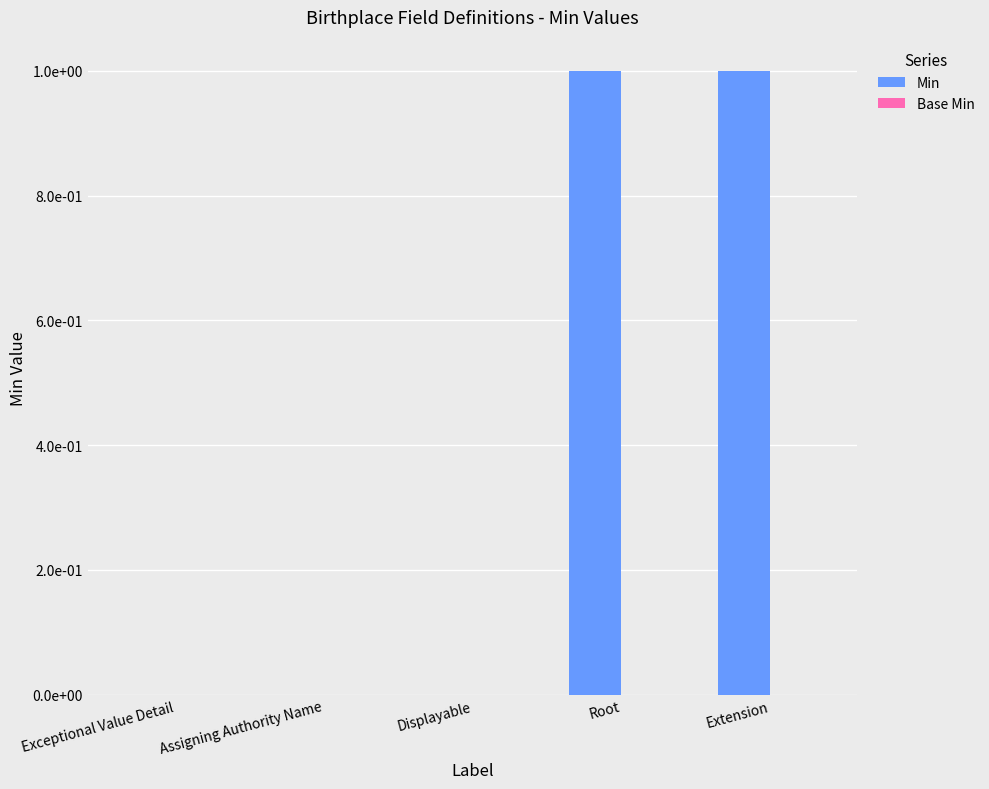

Reading right to left, transcribe all the data shown in this chart.

Min: 1	1	0	0	0
Base Min: 0	0	0	0	0